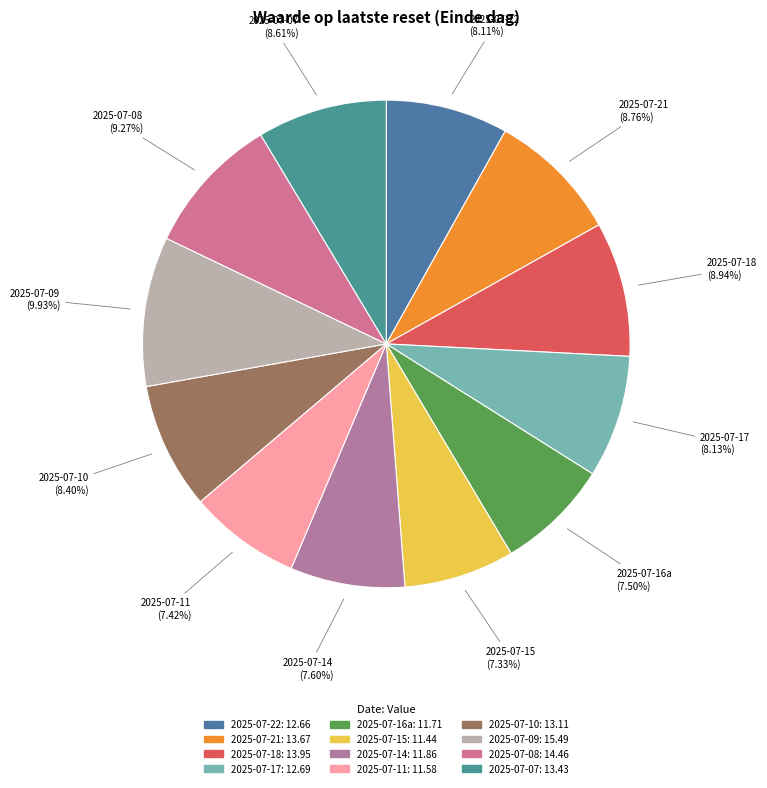

How many slices are in this pie chart?

12